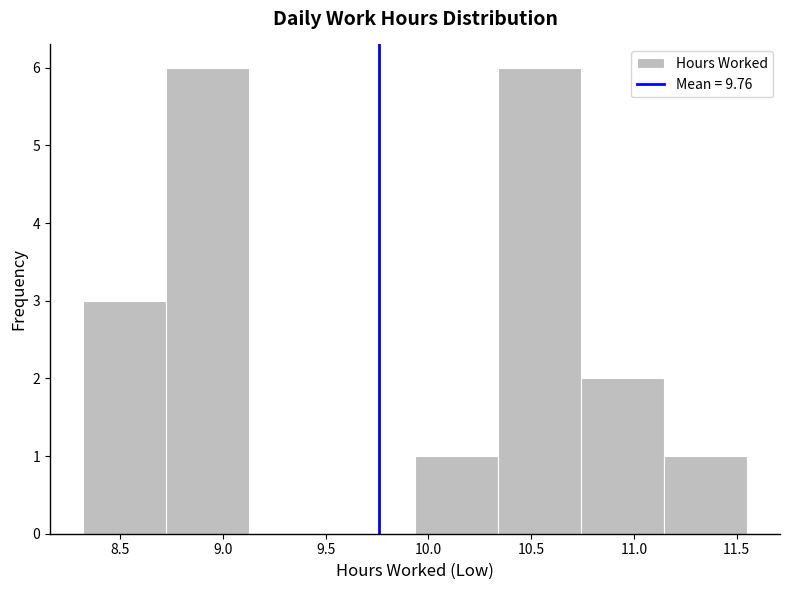

What is the height of the bar covering 10.35 to 10.75 on the x-axis? Neither the bar edges nor the heights are printed on the chart, so give them approximately, as read against the axes.

6